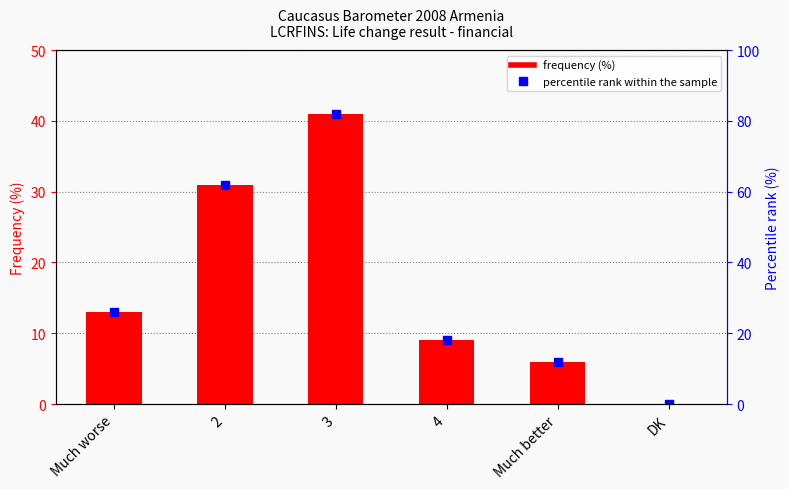

Rank the categories by Percentile rank within sample value from highest to lowest.

3, 2, Much worse, 4, Much better, DK